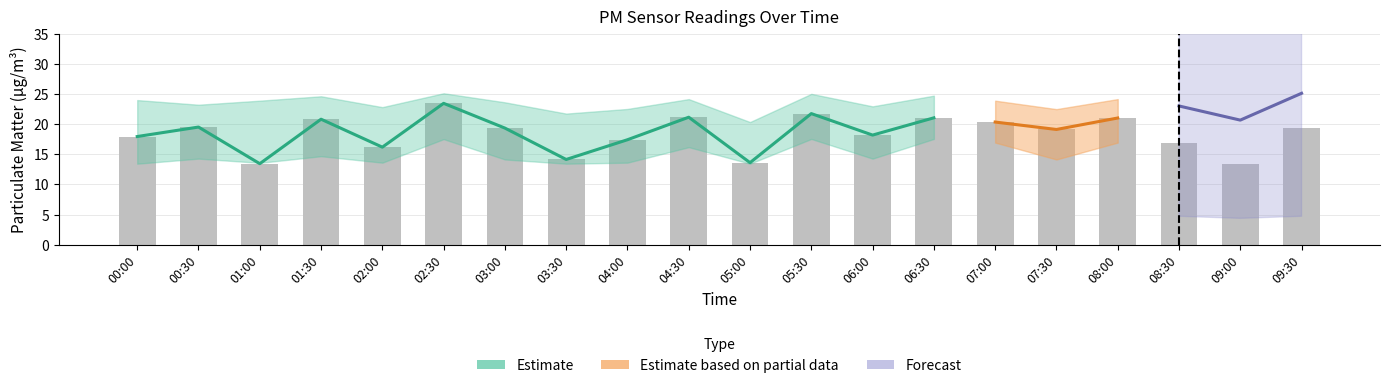

Reading left to right, what are all the values shown in this chart?

17.9	19.5	13.4	20.8	16.2	23.4	19.3	14.1	17.4	21.1	13.6	21.7	18.2	21.0	20.3	19.1	21.0	16.9	13.4	19.3